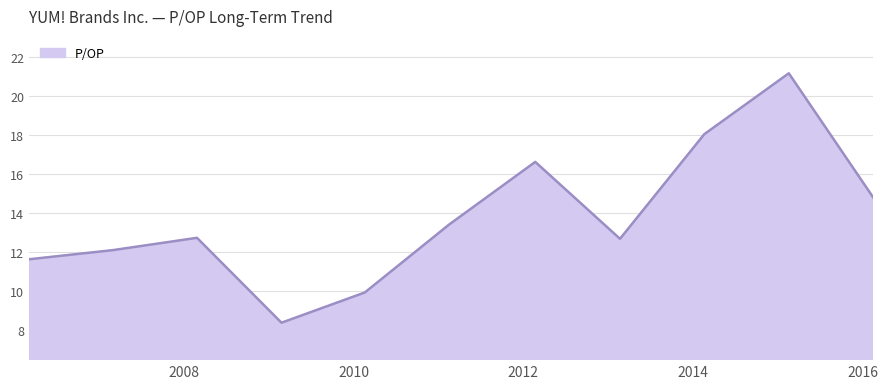

What is the greatest value displayed?

21.2